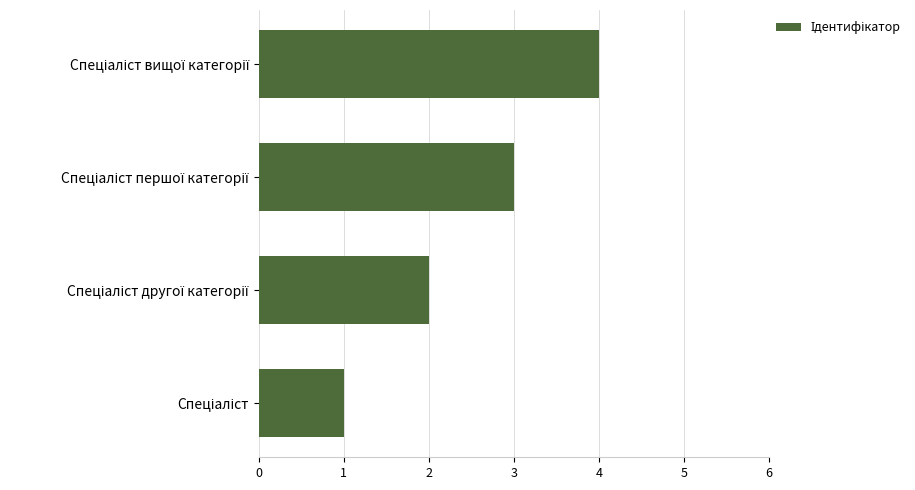

What is the greatest value displayed?

4